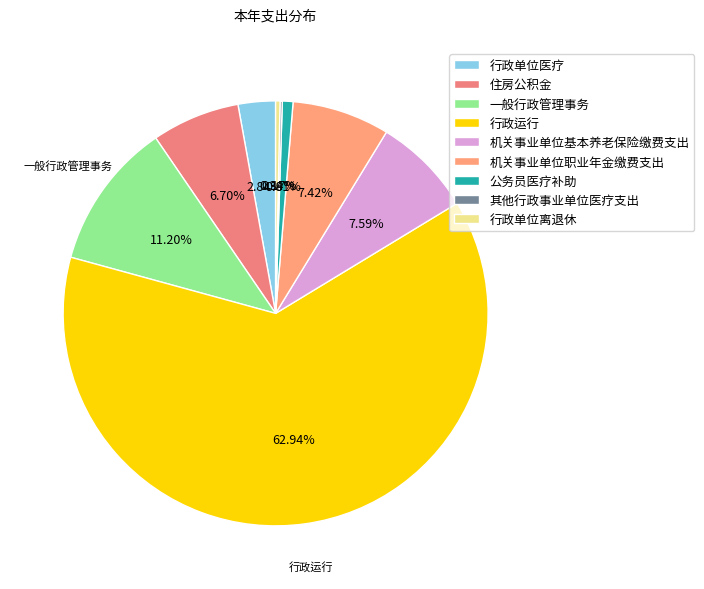

Which has a higher value, 机关事业单位基本养老保险缴费支出 or 机关事业单位职业年金缴费支出?

机关事业单位基本养老保险缴费支出